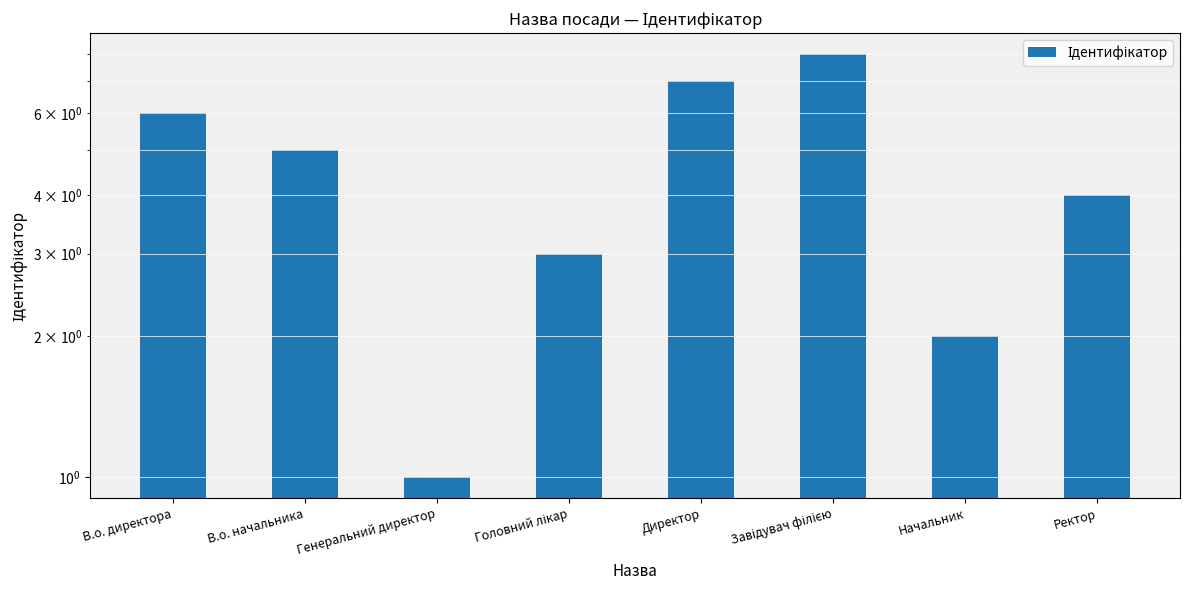

True or false: the data shows 5 at В.о. начальника.

True